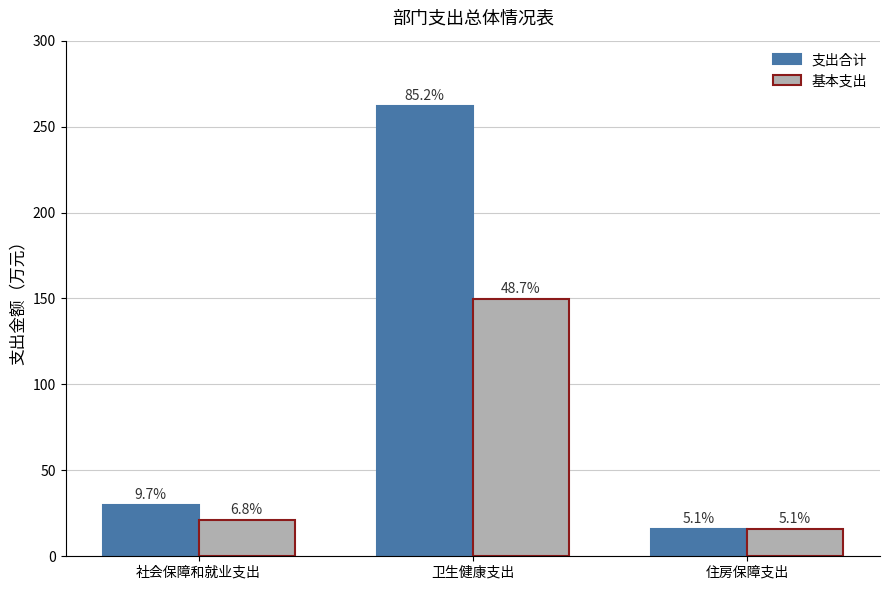

Which series has the largest range (max minus min)?

支出合计